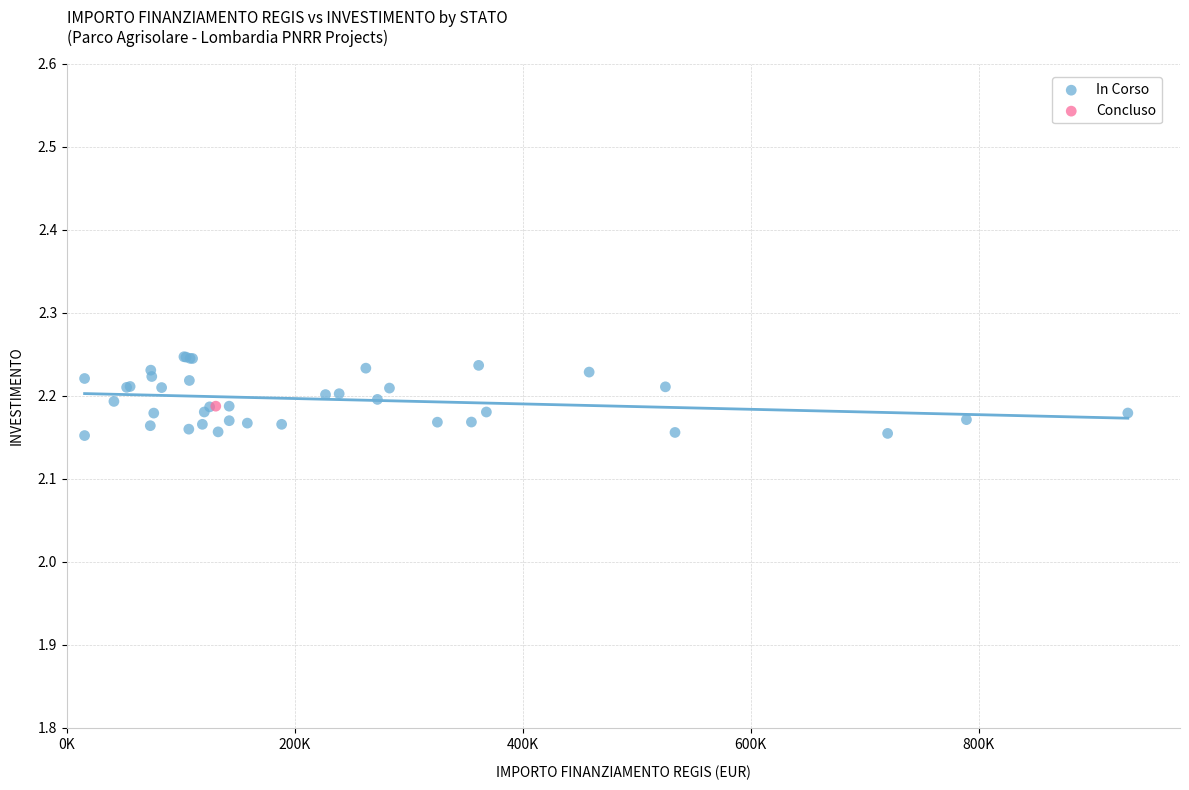

What are all the series names shown in the legend?

In Corso, Concluso